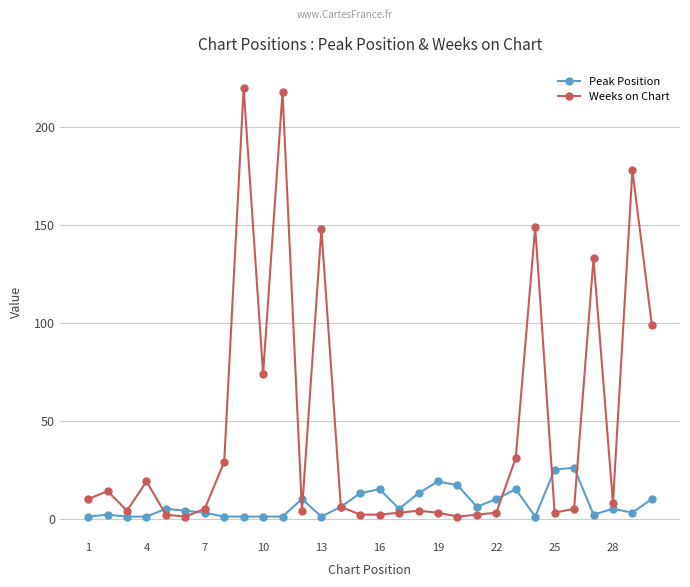

True or false: Weeks on Chart has more than 2 interior local peaks.

True